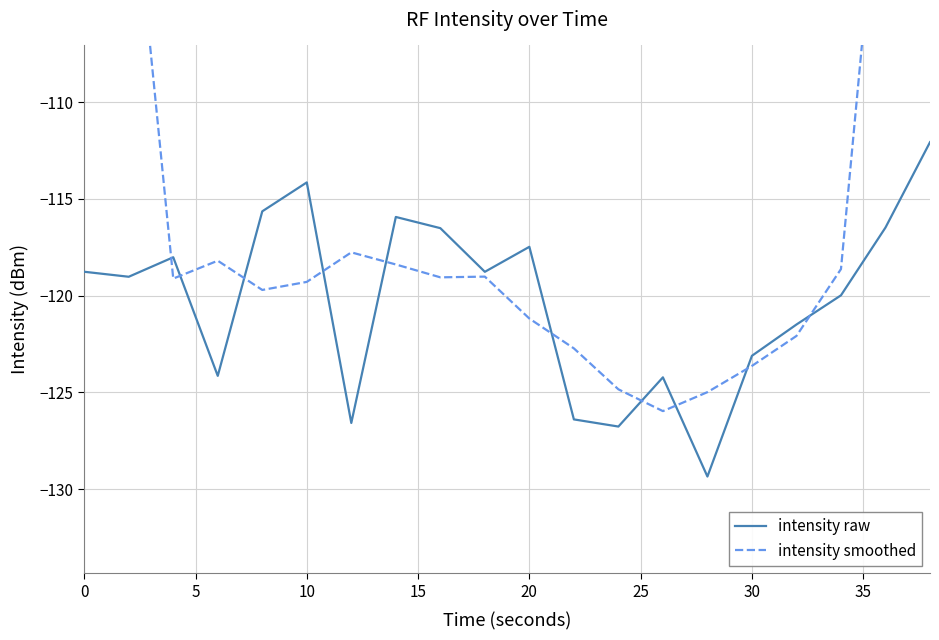

How many interior local valleys does the intensity smoothed series have?

4